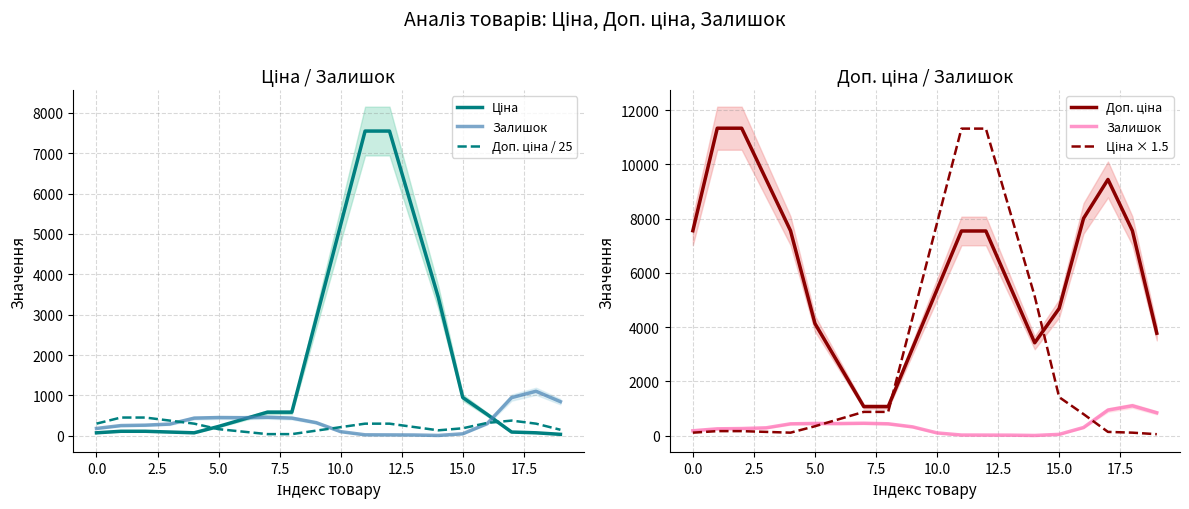

What is the lowest value of the Доп. ціна series?

1074.5